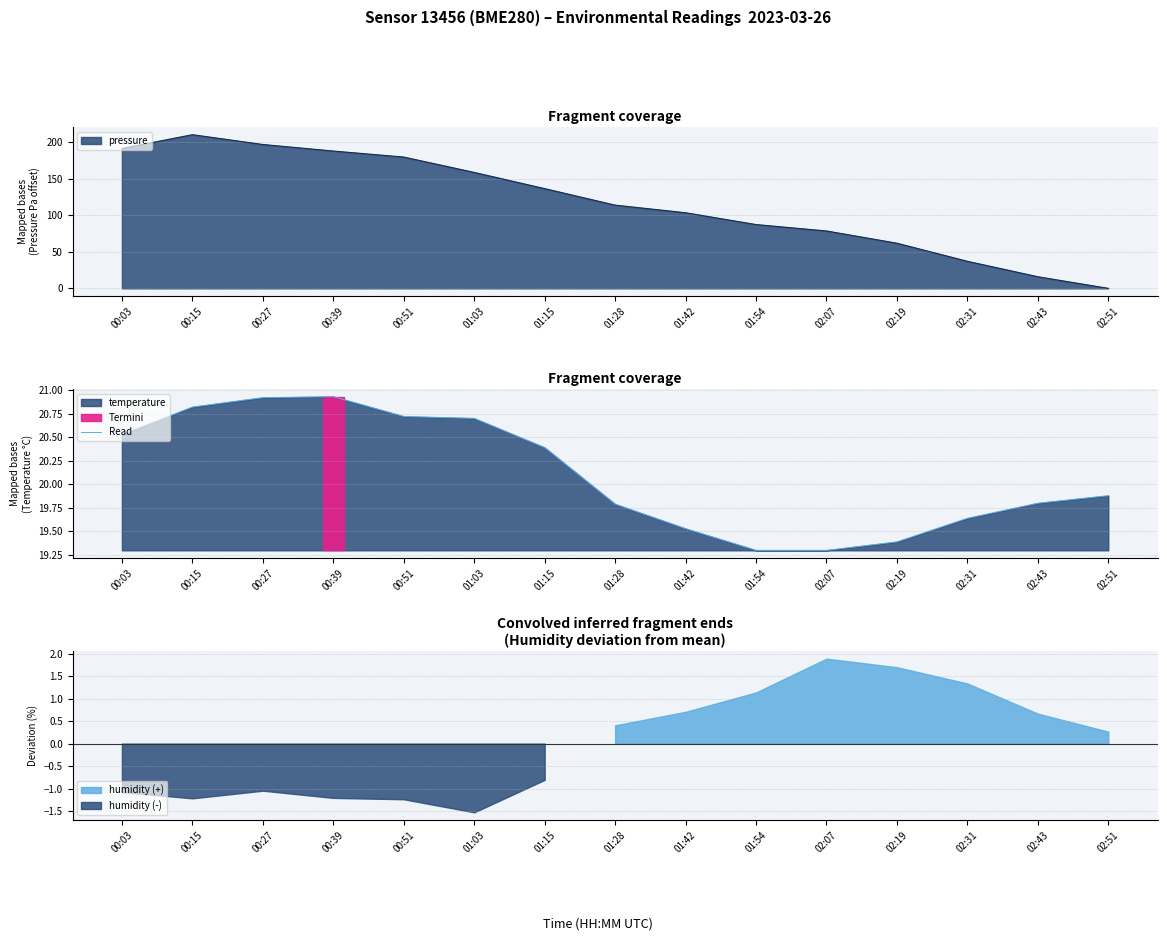

How many interior local peaks (higher than both neighbors) does the data have?

1